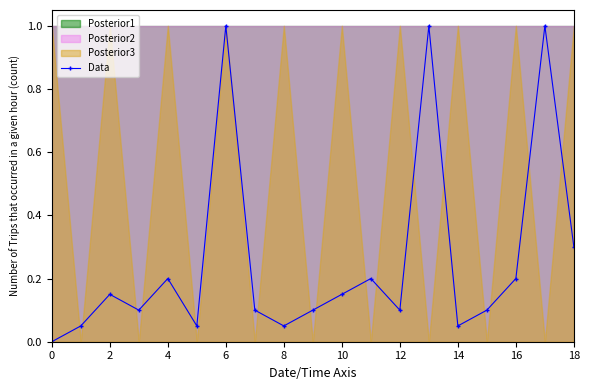

True or false: Data has more than 1 points higher than both neighbors.

True